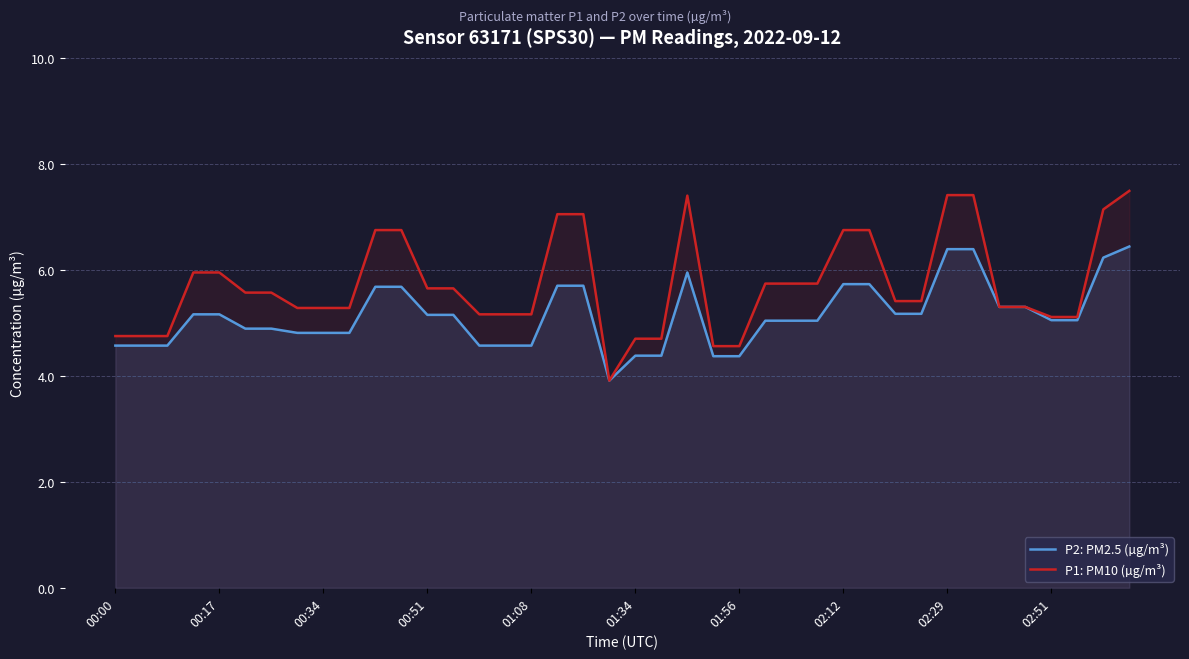

In P2: PM2.5 (µg/m³), how many points are higher than both neighbors (excluding endpoints)?

1